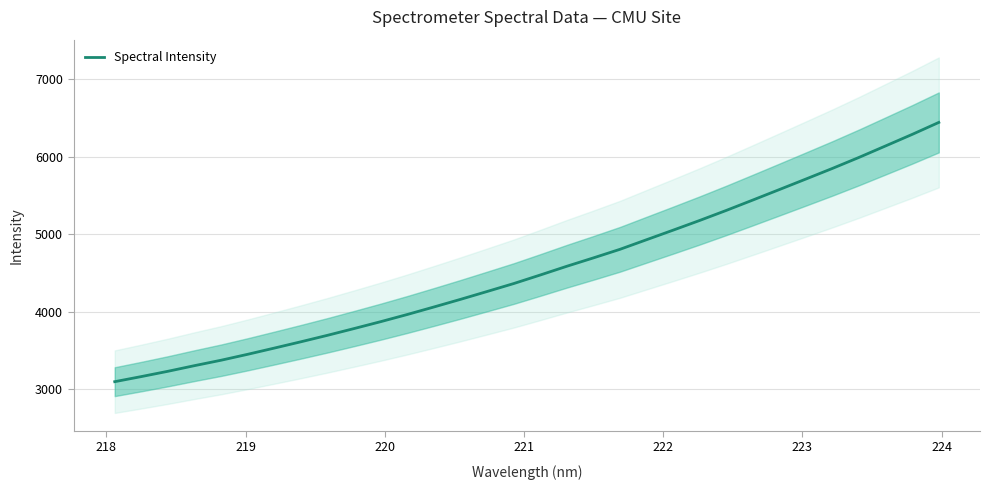

How many data points are less than 4474?

16